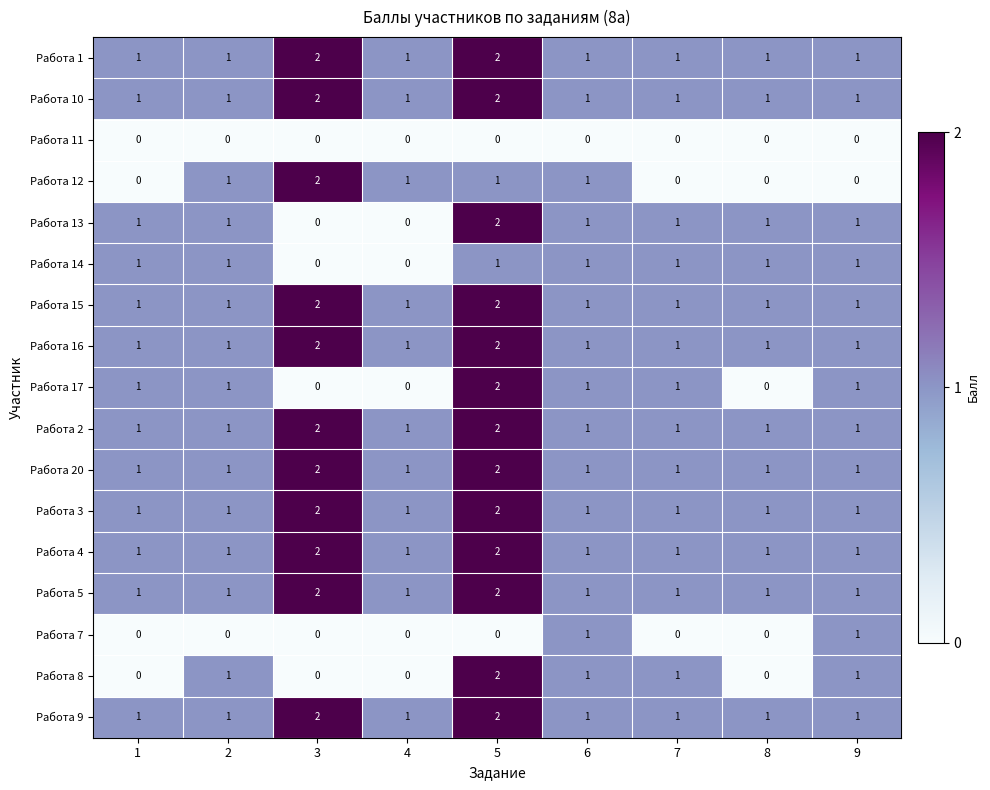

Is the value of Работа 14 at 8 greater than the value of Работа 11 at 6?

Yes